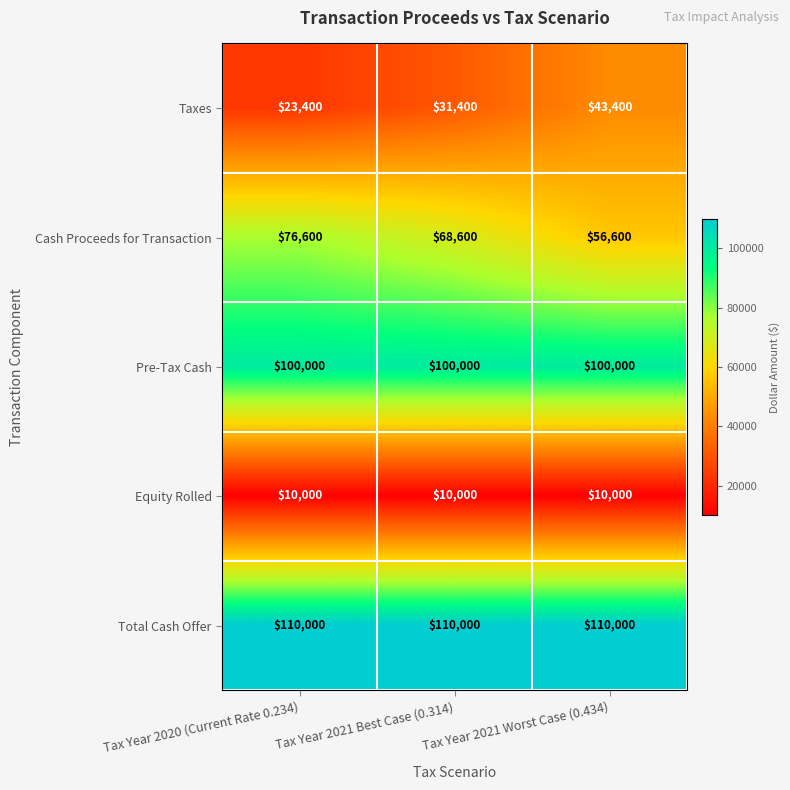

What is the spread (max minus min) of values at Tax Year 2021 Best Case (0.314)?

100000